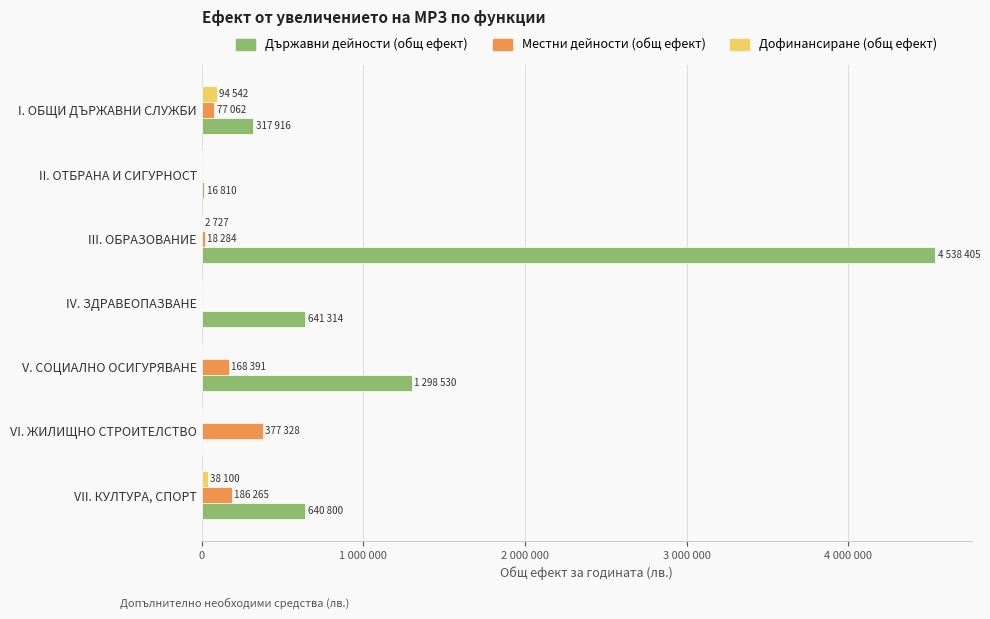

Which category has the highest value in the Местни дейности (общ ефект) series?

VI. ЖИЛИЩНО СТРОИТЕЛСТВО